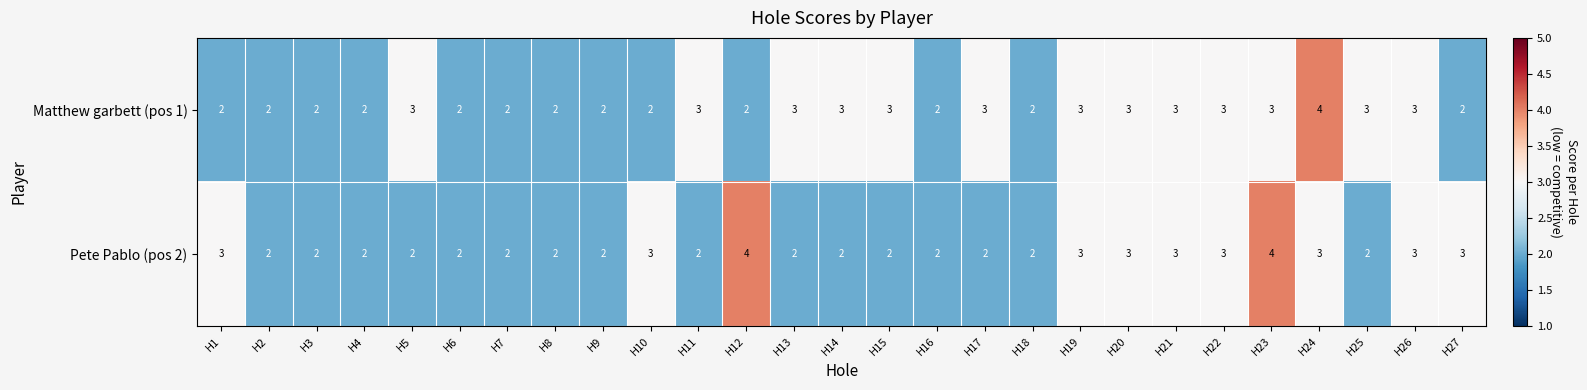

How many Pete Pablo (pos 2) values are between 2 and 3?

25